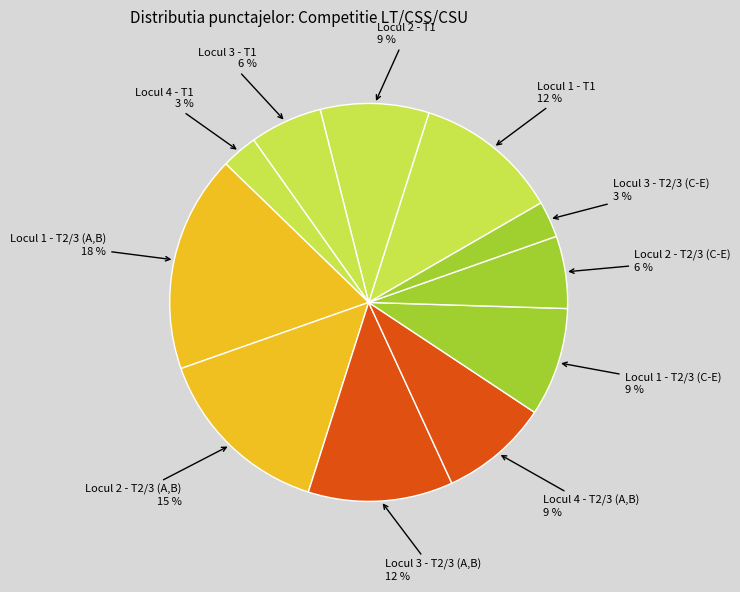

Count the number of slices in the pie.

11